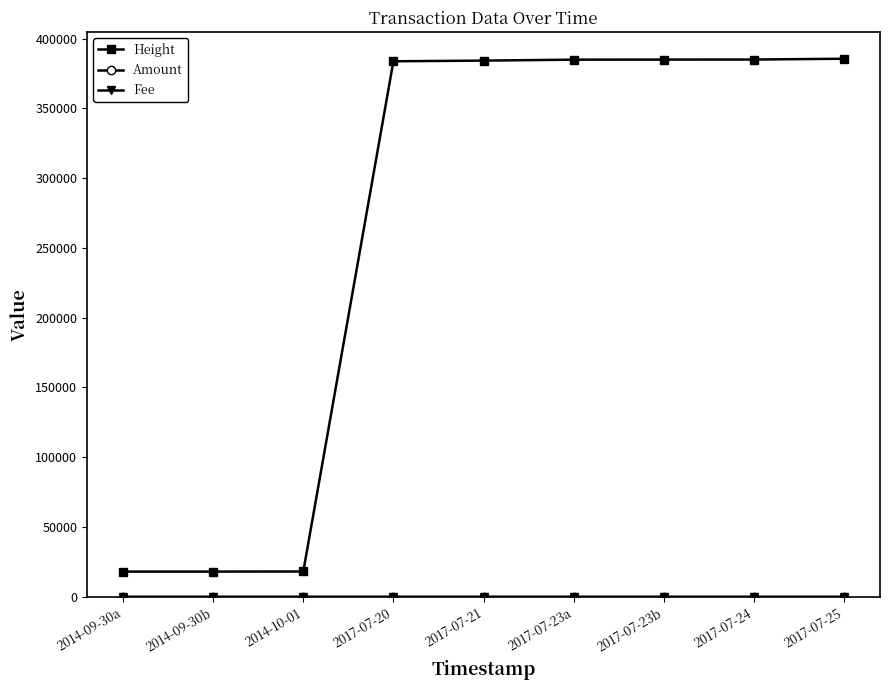

What is the maximum value for Height?

385520